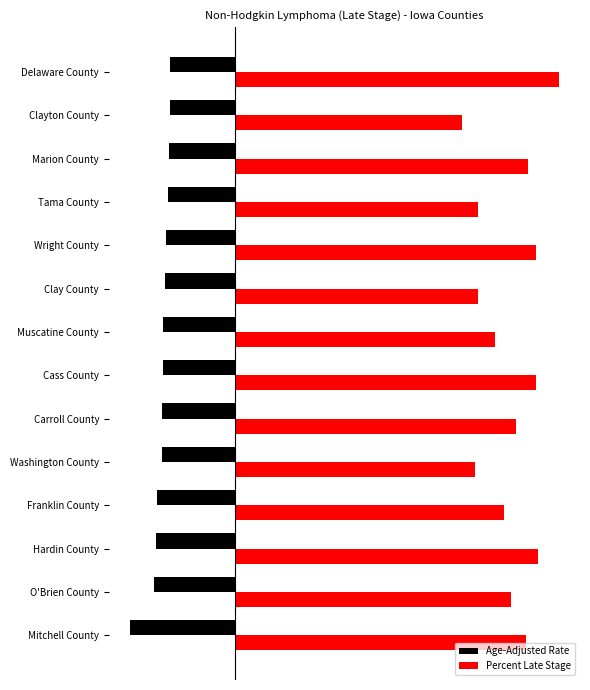

What is the average value of the Percent Late Stage series?

75.6